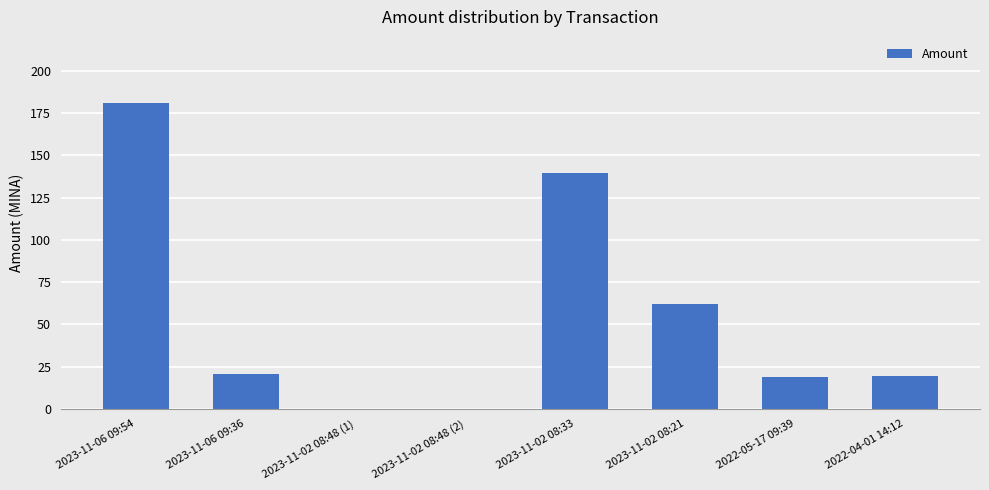

The value at 2023-11-02 08:48 (2) is 0.0. True or false?

True